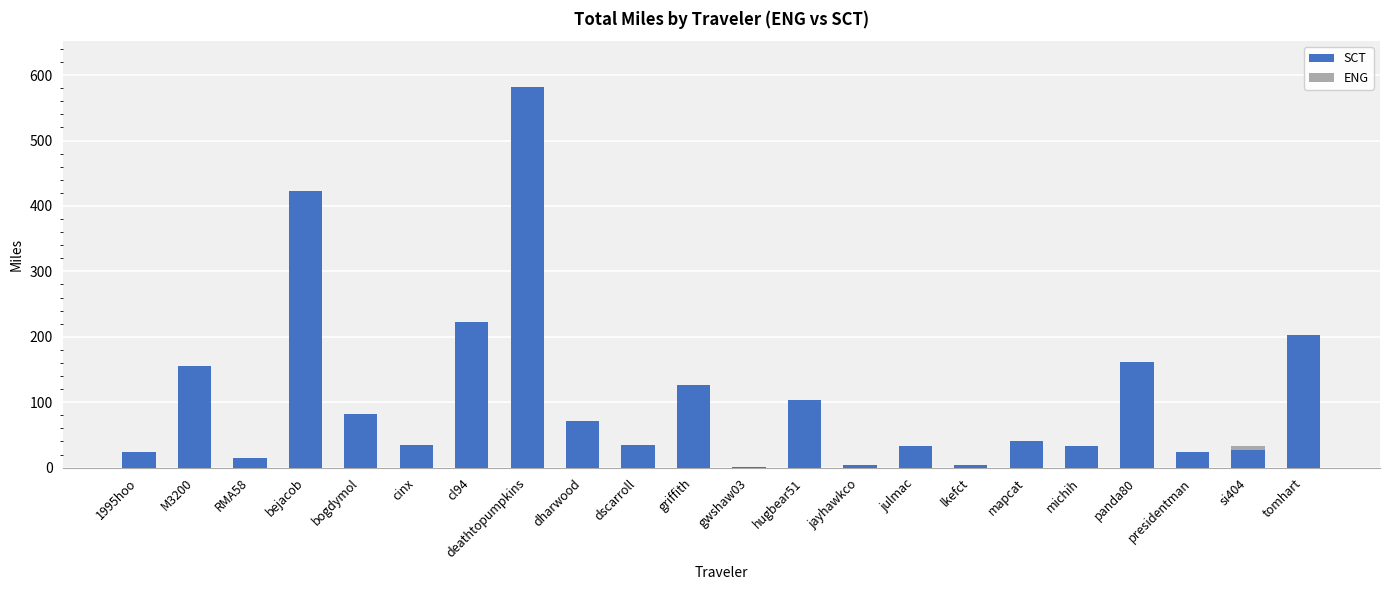

Which category has the highest value in the SCT series?

deathtopumpkins